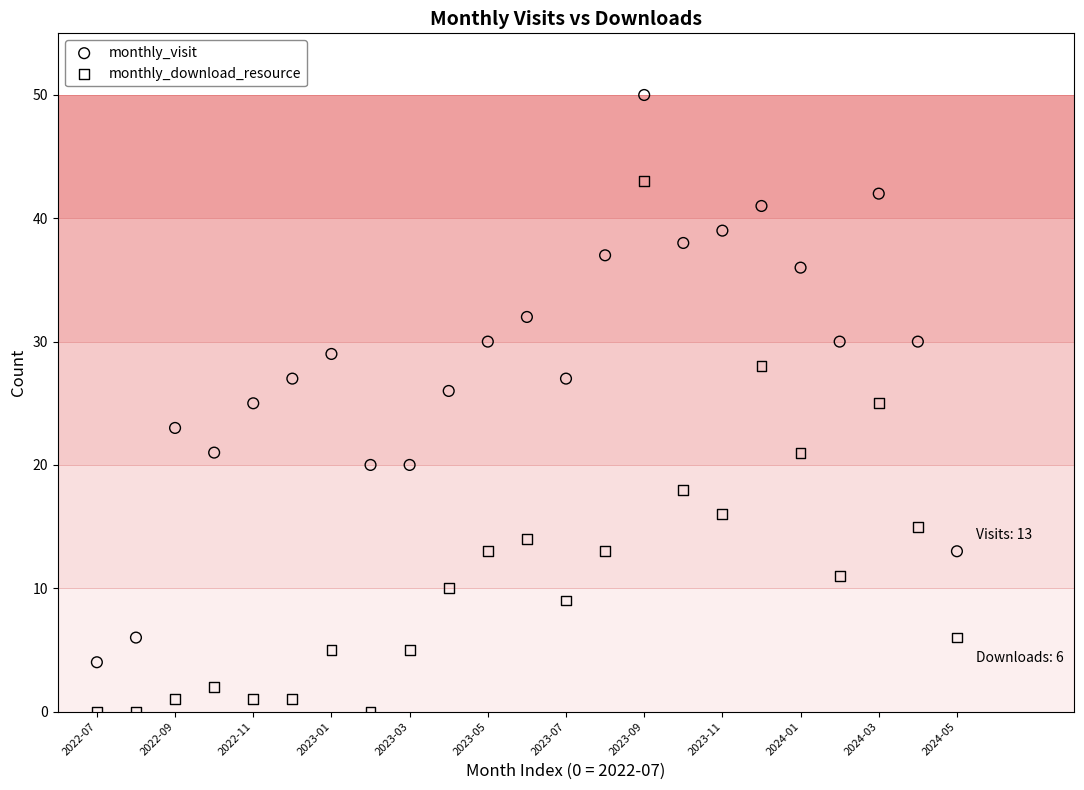

What are all the series names shown in the legend?

monthly_visit, monthly_download_resource